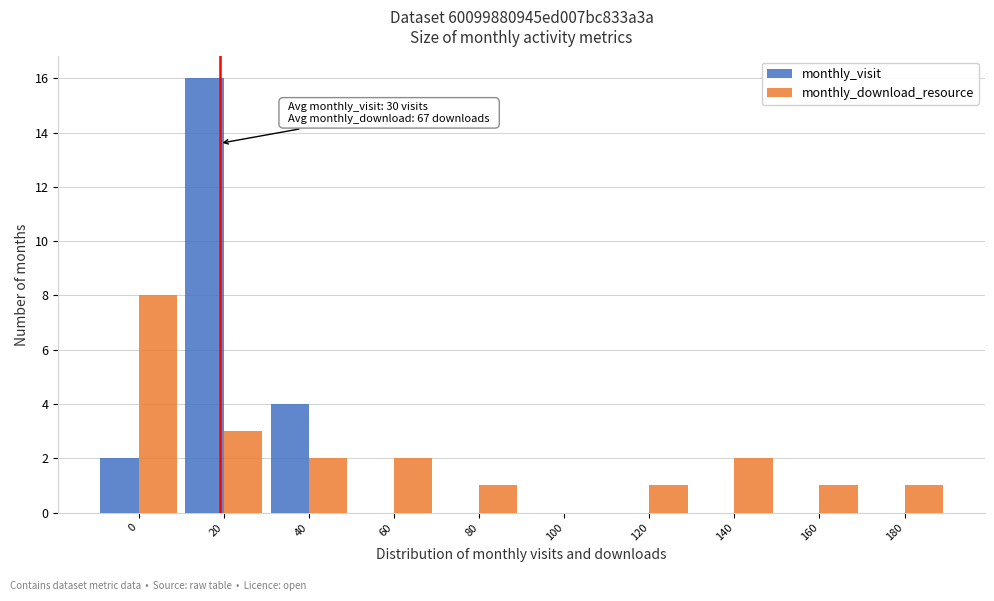

Reading right to left, extract all data points from this chart.

monthly_visit: 180=0	160=0	140=0	120=0	100=0	80=0	60=0	40=4	20=16	0=2
monthly_download_resource: 180=1	160=1	140=2	120=1	100=0	80=1	60=2	40=2	20=3	0=8